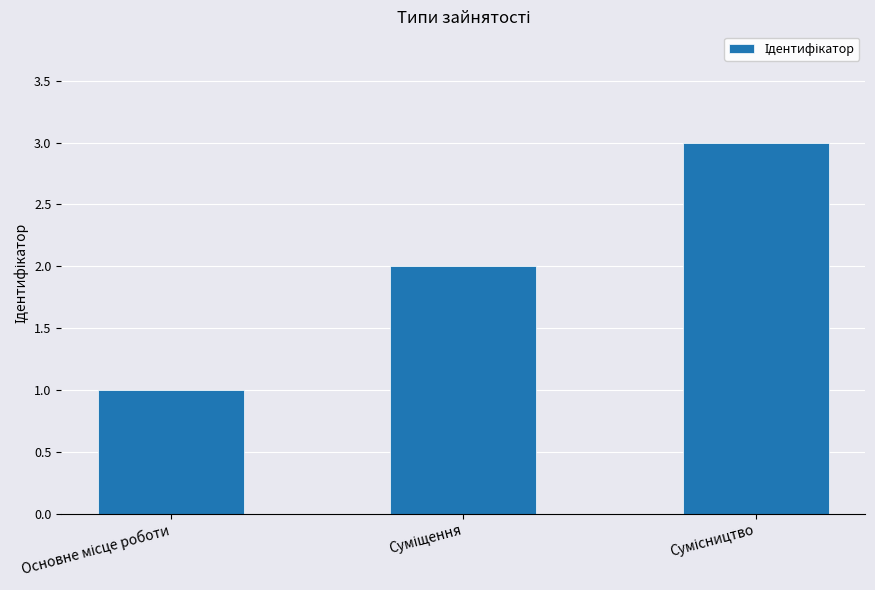

What is the difference between the second highest and minimum values?

1